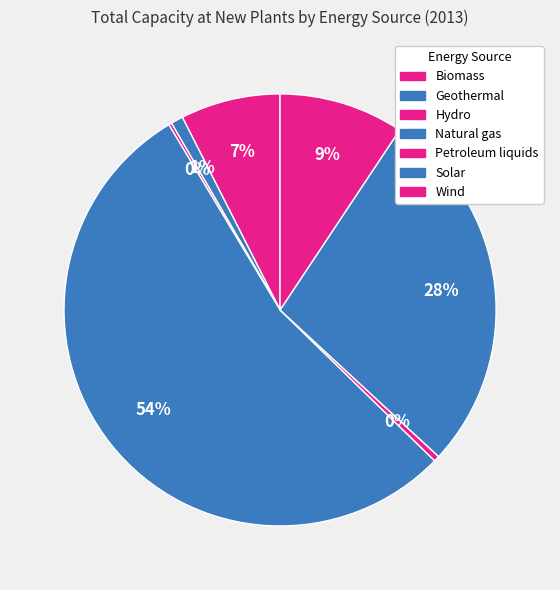

Rank the categories by value from lowest to highest.

Hydro, Petroleum liquids, Geothermal, Biomass, Wind, Solar, Natural gas